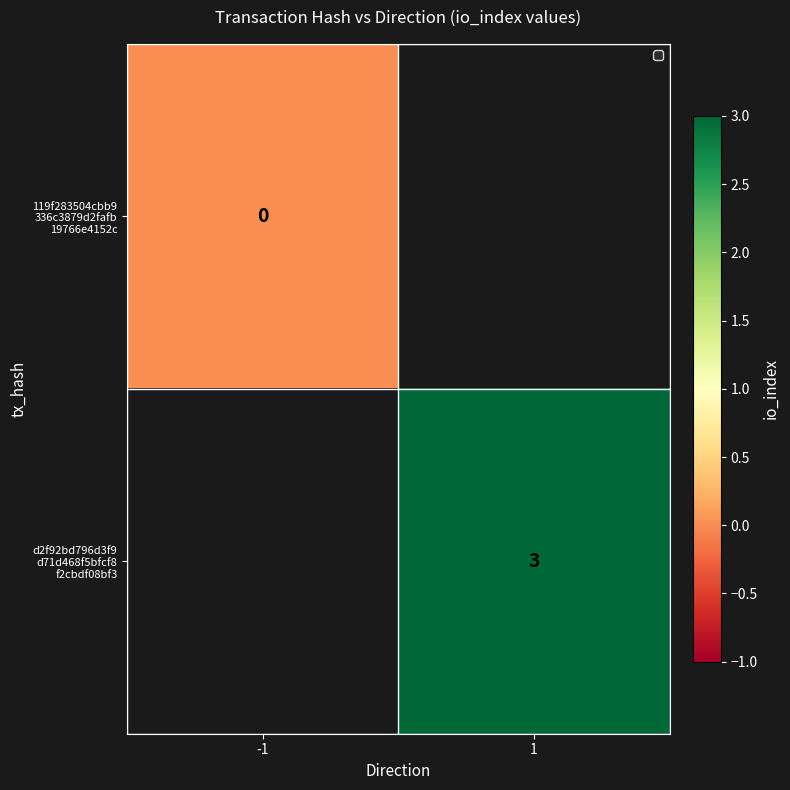

What is the greatest value displayed?

3.0